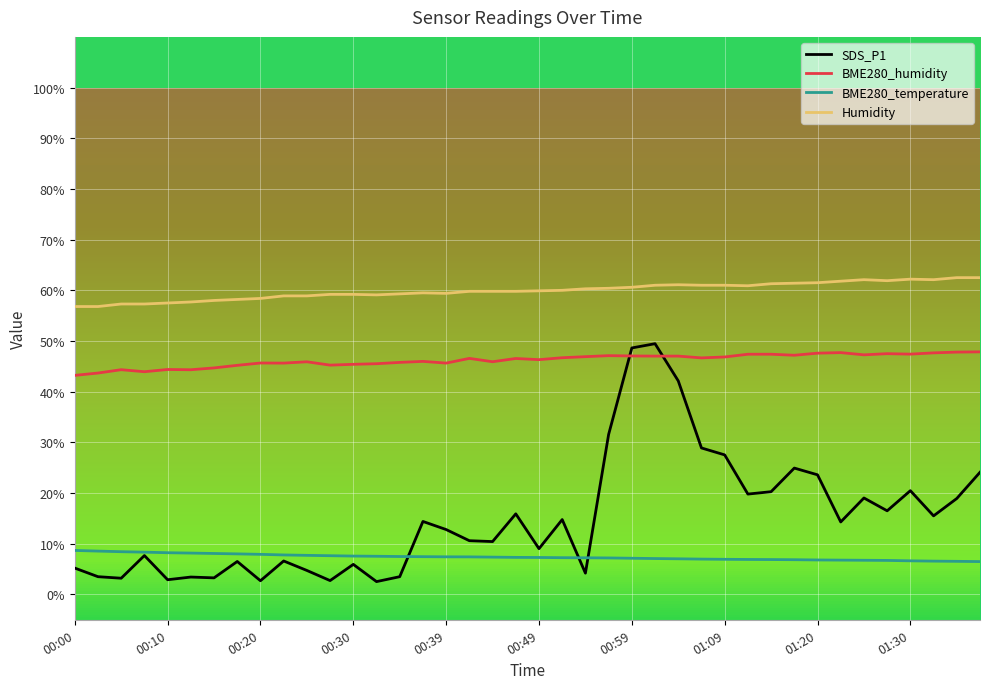

Which series has the widest spread of values?

SDS_P1